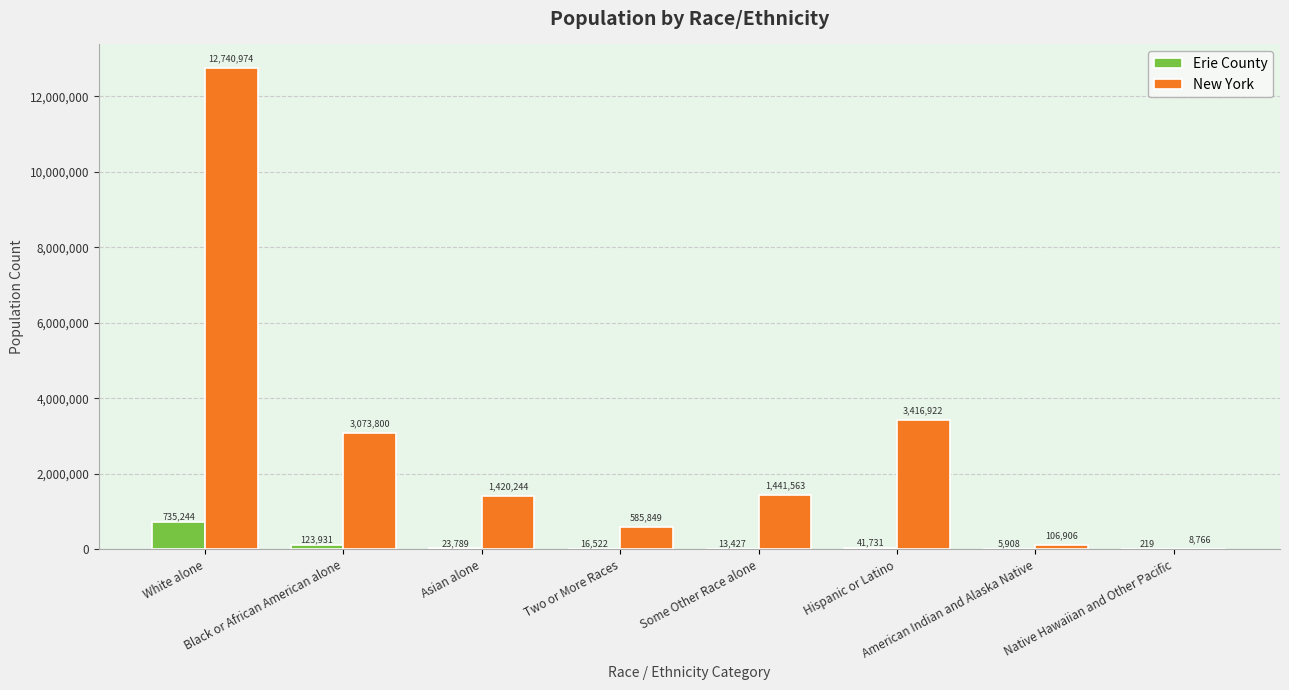

What is the sum of all Erie County values?

960771